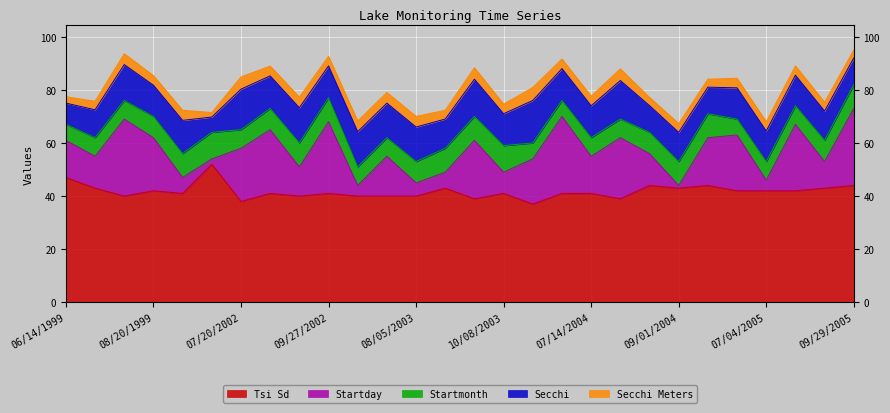

Rank the series by their maximum value, from highest to lowest.

Tsi Sd, Startday, Secchi, Startmonth, Secchi Meters